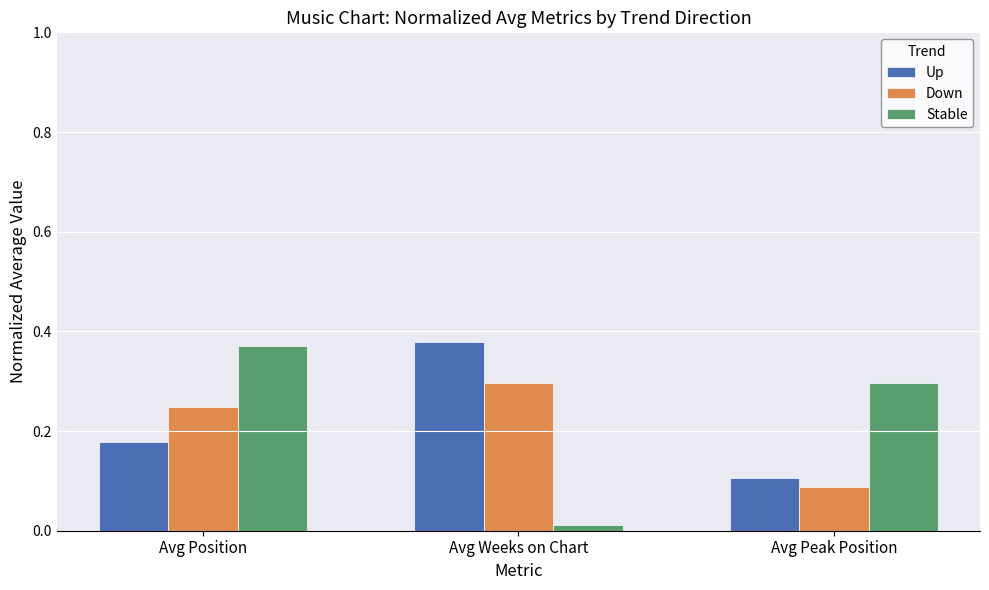

At how many categories does at least one series exceed 0?

3